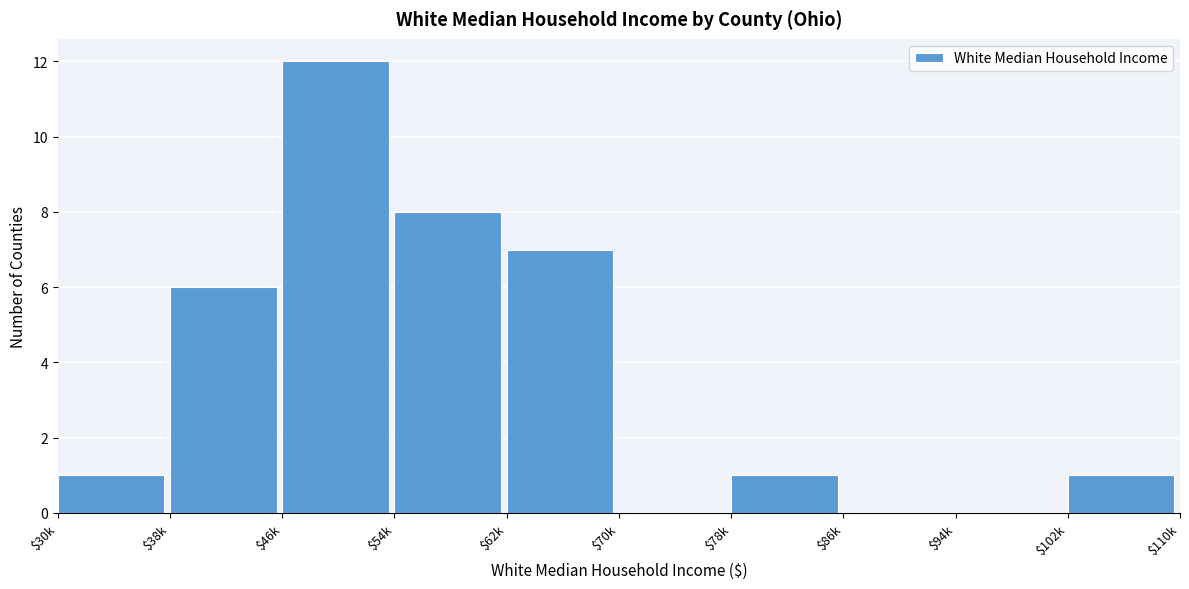

The chart shows a value of 0 at $86k. True or false?

True